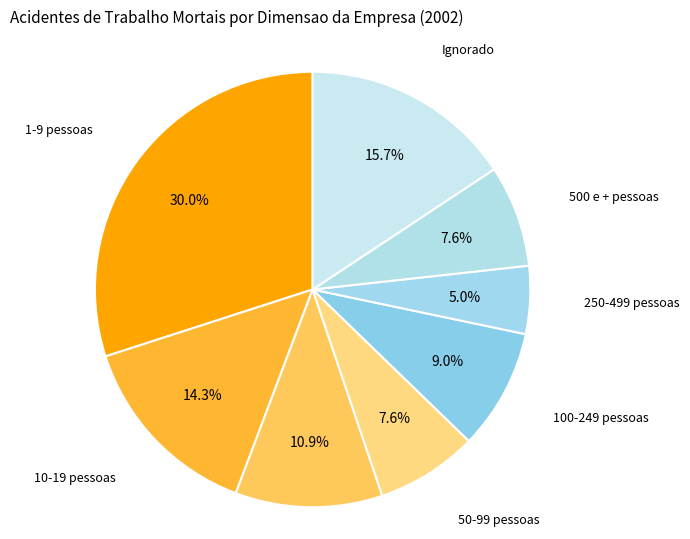

Which category has the biggest portion of the pie?

1-9 pessoas